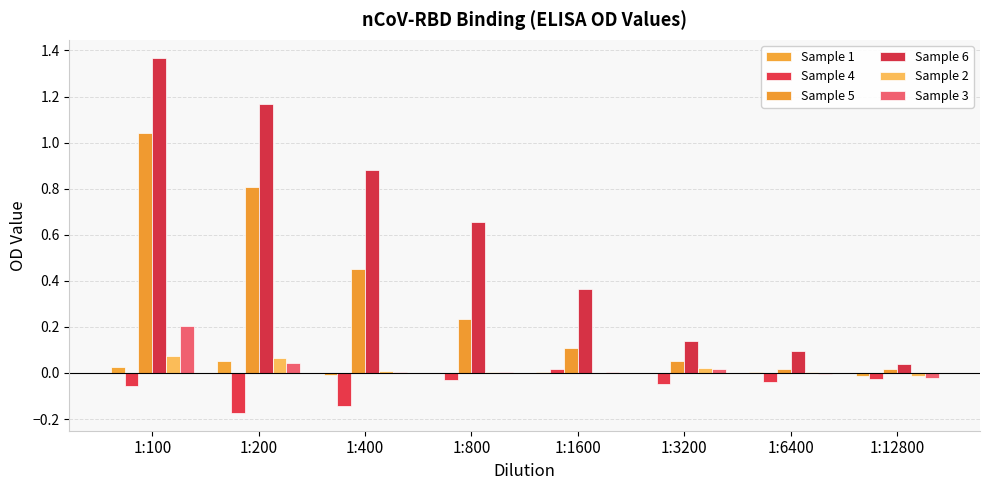

The Sample 4 series shows -0.2 at 1:200. True or false?

True